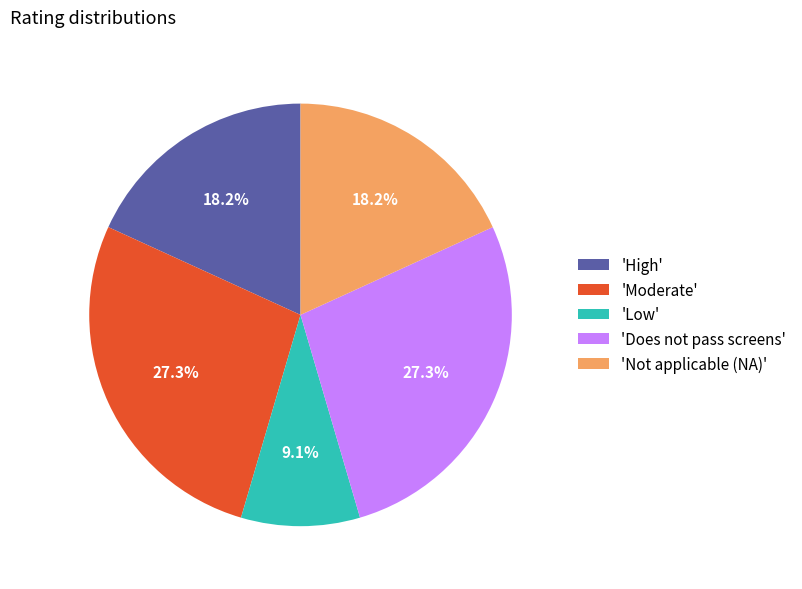

Is there any slice that represents more than half of the pie?

No